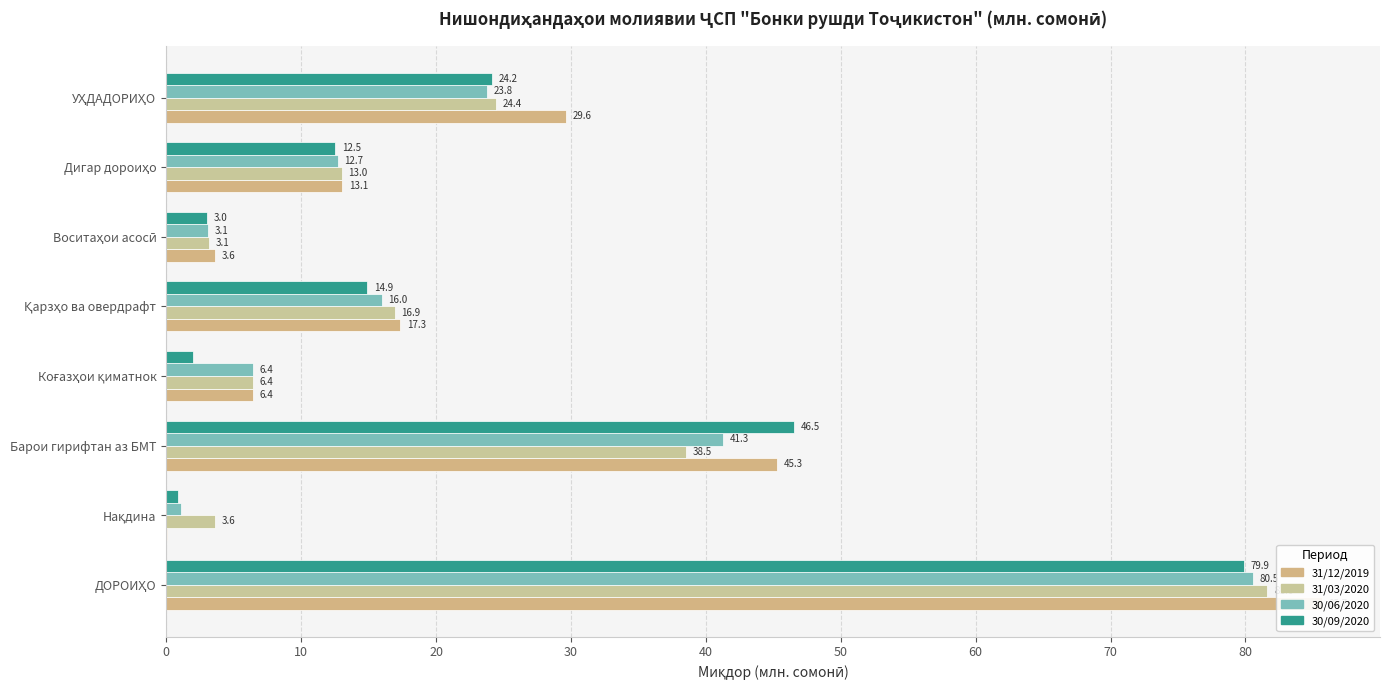

What is the sum of all 31/03/2020 values?

187.6